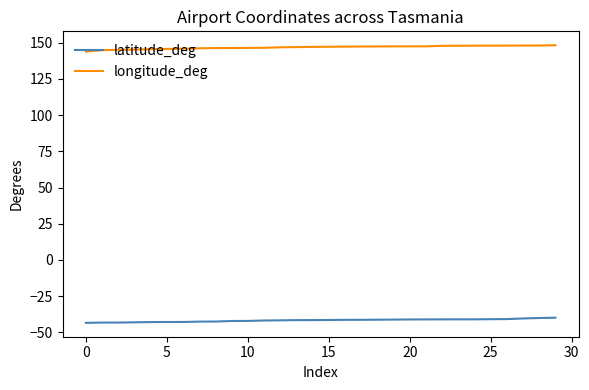

What is the smallest value displayed?

-43.4